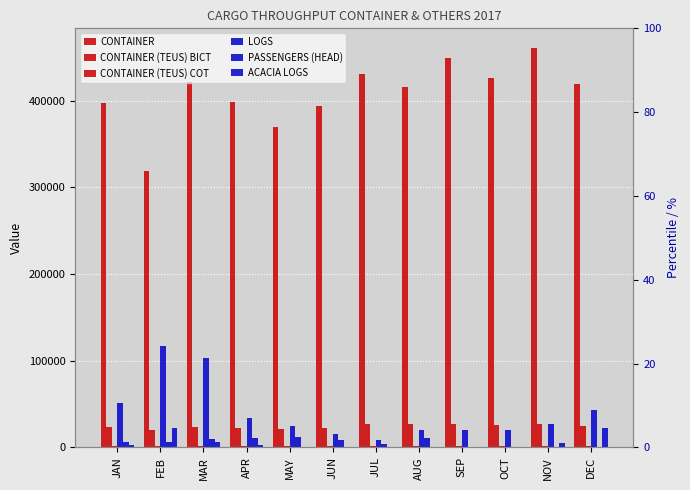

Reading left to right, transcribe all the data shown in this chart.

CONTAINER: 397829	318686	421731	398912	369359	394169	431416	416040	449195	425742	460543	419603
CONTAINER (TEUS) BICT: 23118	19506	23488	22943	21624	22527	26577	26804	26690	25314	27474	25047
CONTAINER (TEUS) COT: 1211	1789	1444	1463	1595	1136	1892	1357	1494	1833	1662	1161
LOGS: 51344	116461	103170	33620	24698	15431	8744	20188	20278	20441	26928	43009
PASSENGERS (HEAD): 6776	5925	9325	11176	11430	8696	3734	10528	0	754	0	0
ACACIA LOGS: 3057	22698	6211	3070	0	0	0	0	0	0	4662	22158